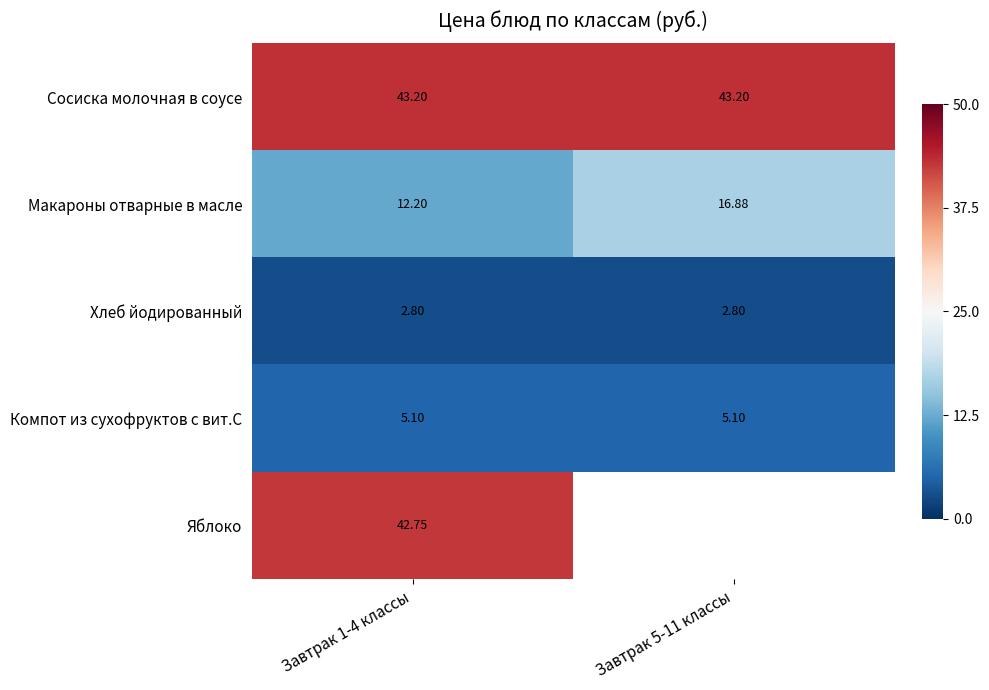

Which has a higher value, Завтрак 1-4 классы or Завтрак 5-11 классы?

Завтрак 1-4 классы